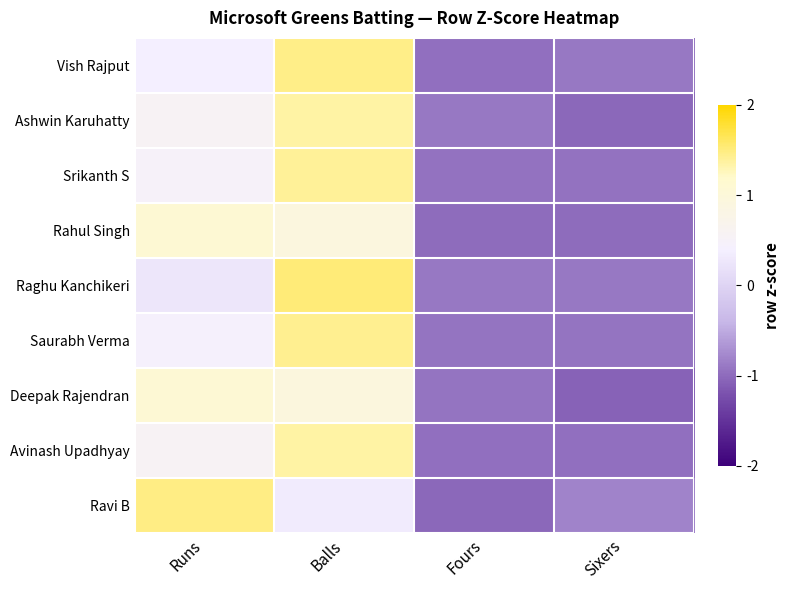

Reading right to left, list all the values displayed in this chart.

Vish Rajput: Sixers=-0.9	Fours=-1.0	Balls=1.5	Runs=0.4
Ashwin Karuhatty: Sixers=-1.0	Fours=-0.9	Balls=1.4	Runs=0.6
Srikanth S: Sixers=-0.9	Fours=-0.9	Balls=1.4	Runs=0.5
Rahul Singh: Sixers=-1.0	Fours=-1.0	Balls=0.9	Runs=1.1
Raghu Kanchikeri: Sixers=-0.9	Fours=-0.9	Balls=1.5	Runs=0.3
Saurabh Verma: Sixers=-0.9	Fours=-0.9	Balls=1.4	Runs=0.4
Deepak Rajendran: Sixers=-1.1	Fours=-0.9	Balls=0.9	Runs=1.1
Avinash Upadhyay: Sixers=-1.0	Fours=-1.0	Balls=1.3	Runs=0.6
Ravi B: Sixers=-0.8	Fours=-1.0	Balls=0.3	Runs=1.5